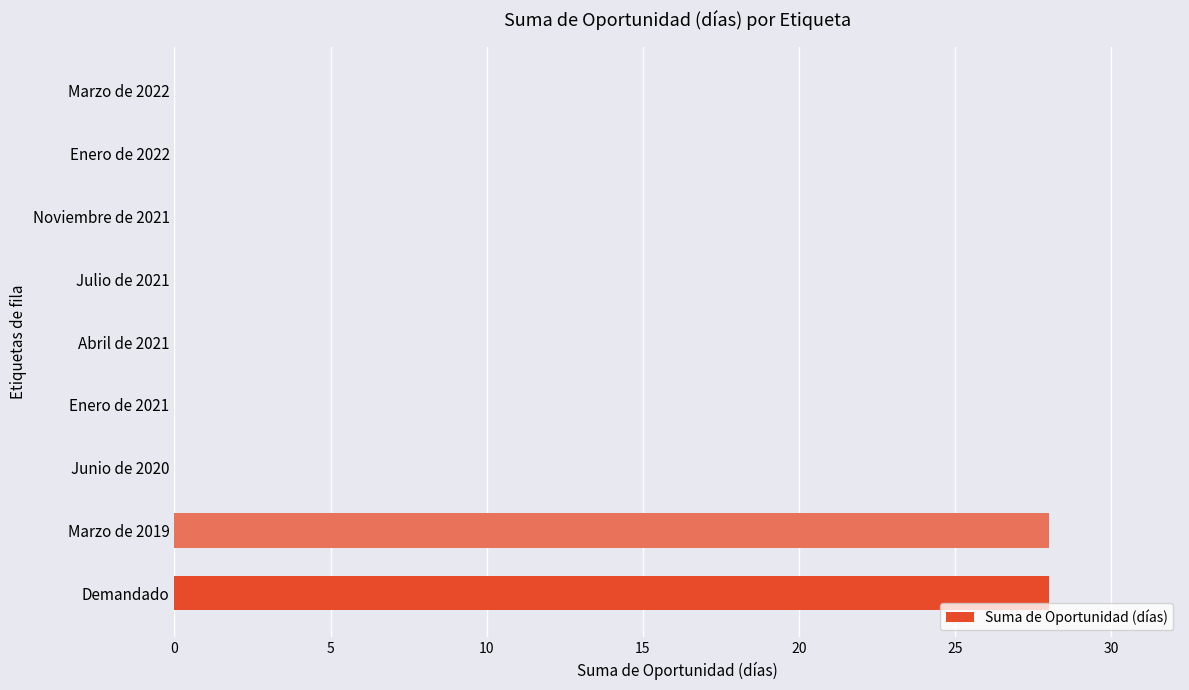

True or false: the data shows 19 at Marzo de 2019.

False